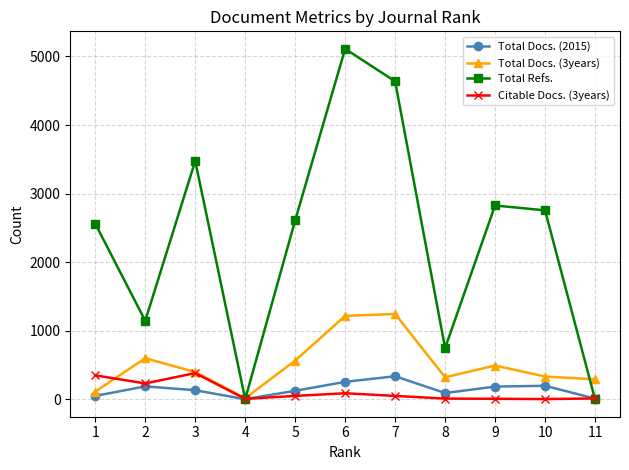

Is it true that Total Refs. equals 4637 at 7?

True